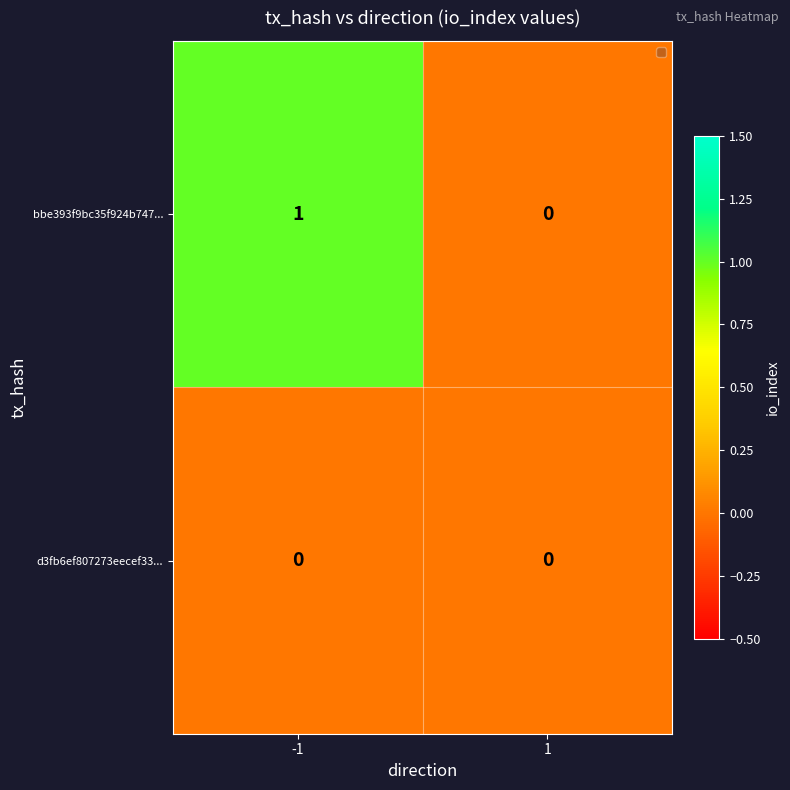

How many data points does each series have?

2